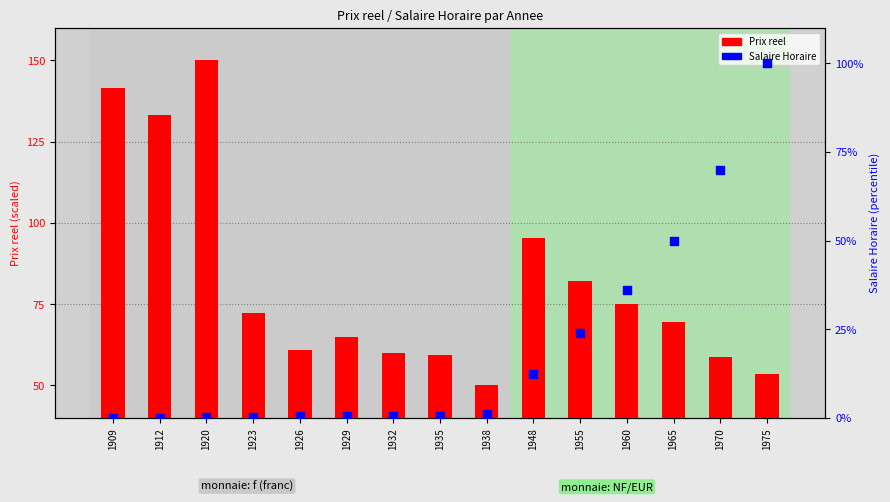

At which category is the sum across all series the highest?

1975